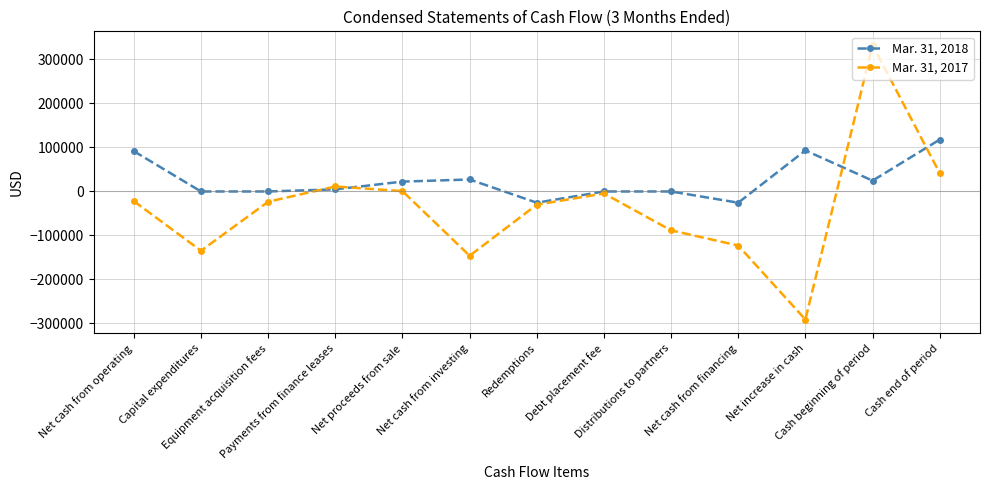

Is the value of Mar. 31, 2018 at Payments from finance leases greater than the value of Mar. 31, 2017 at Net cash from investing?

Yes